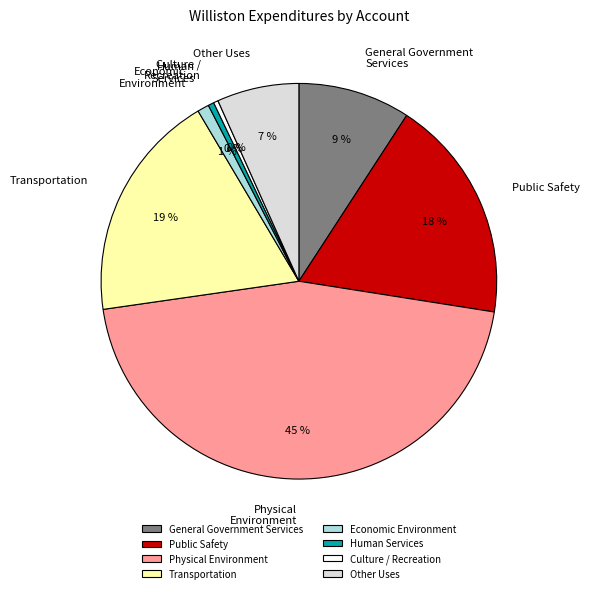

Between Transportation and Other Uses, which is larger?

Transportation